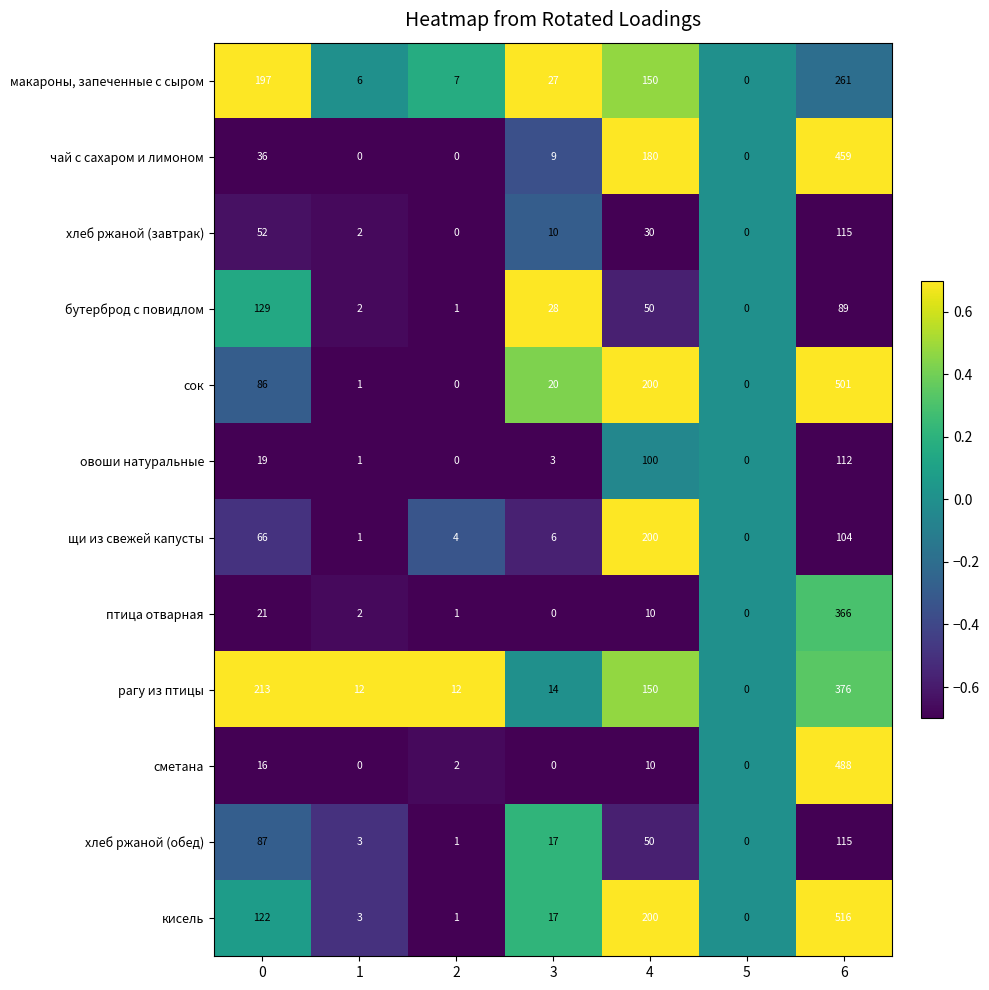

True or false: овоши натуральные has a value of 112 at 6.

True